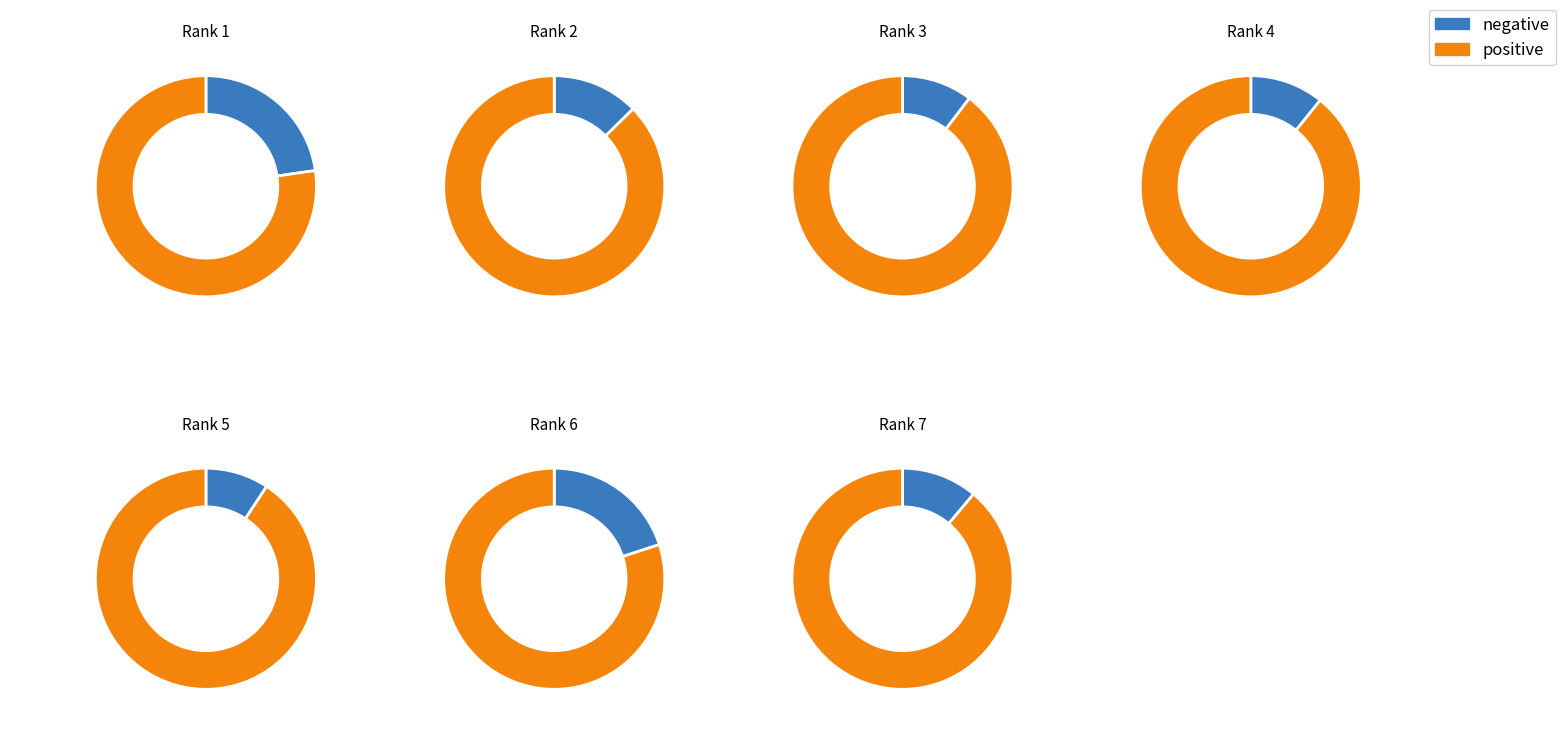

True or false: South African
Law Journal accounts for 5% of the total.

False